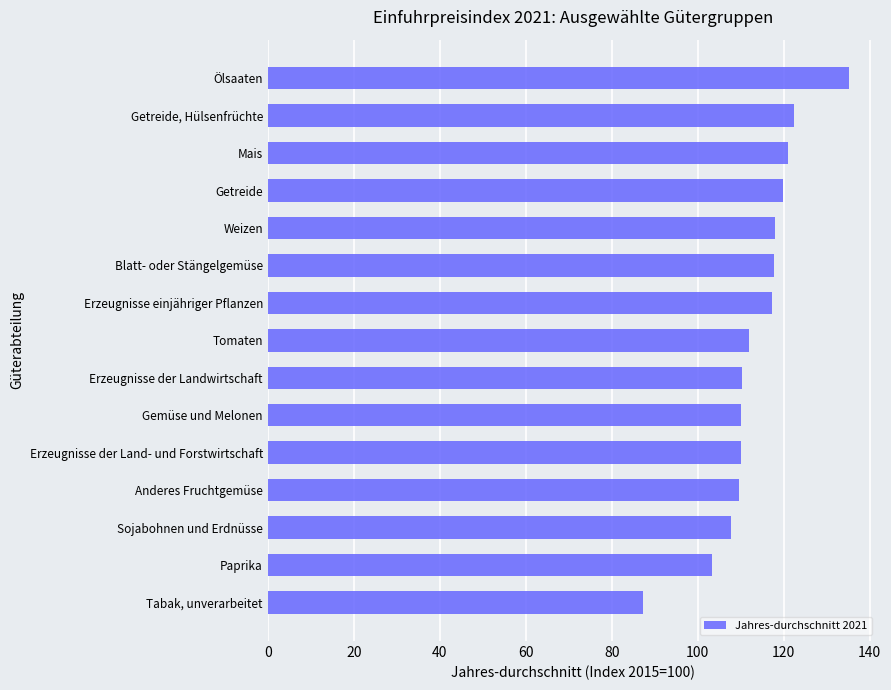

How many series are shown in this chart?

1